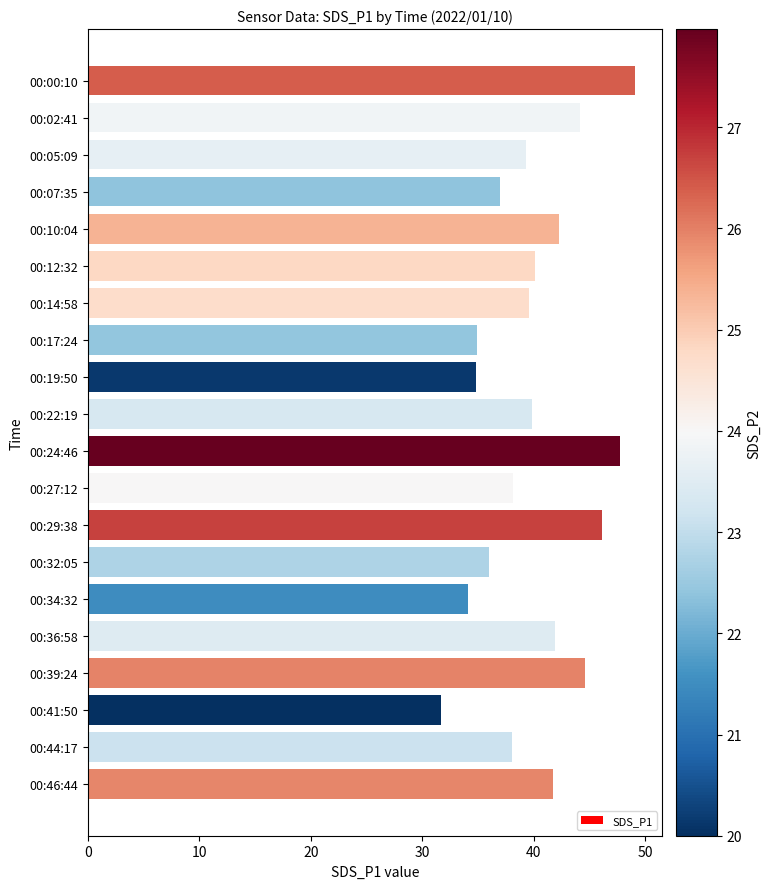

How many data points are less than 39?

8